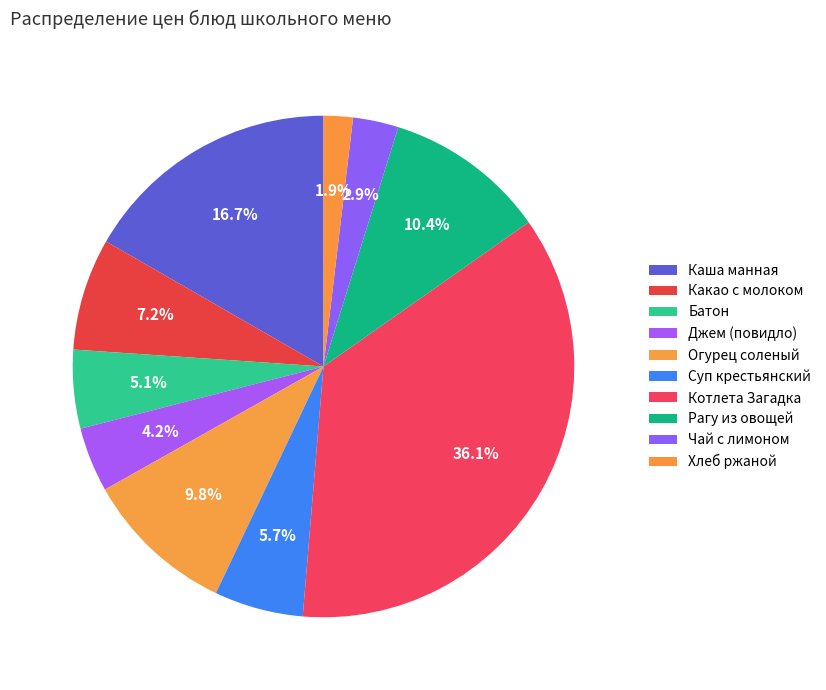

How many segments does this pie chart have?

10